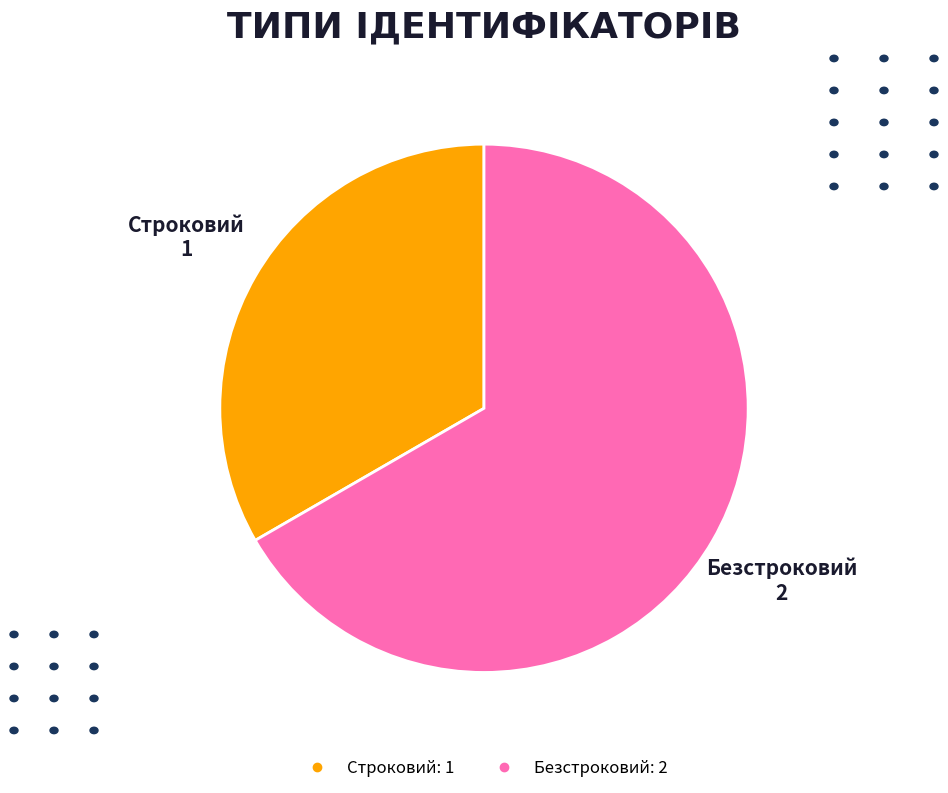

Between Строковий and Безстроковий, which is larger?

Безстроковий